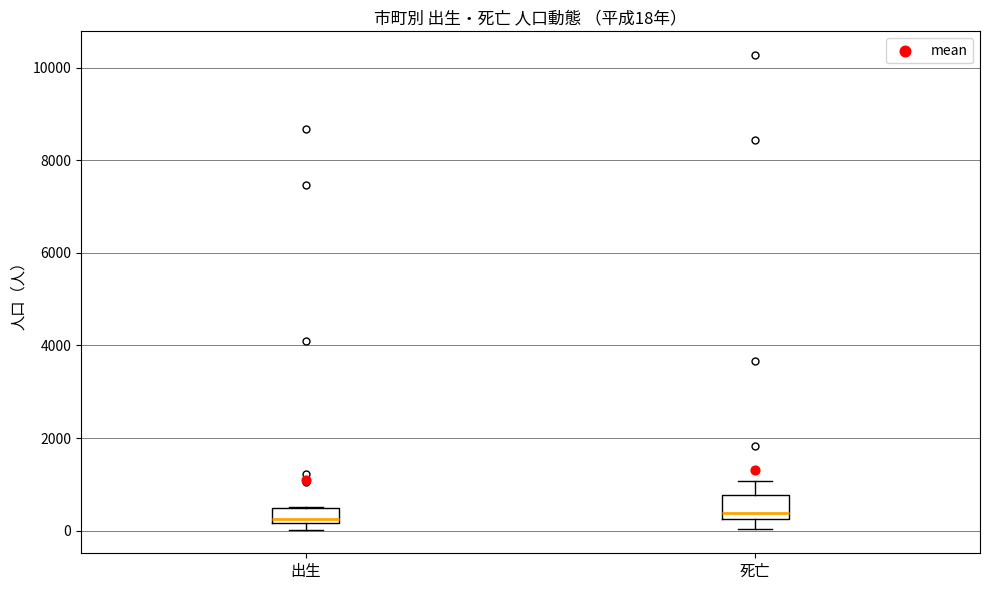

Comparing the boxes themselves (not the whiskers), which one is the tallest?

死亡